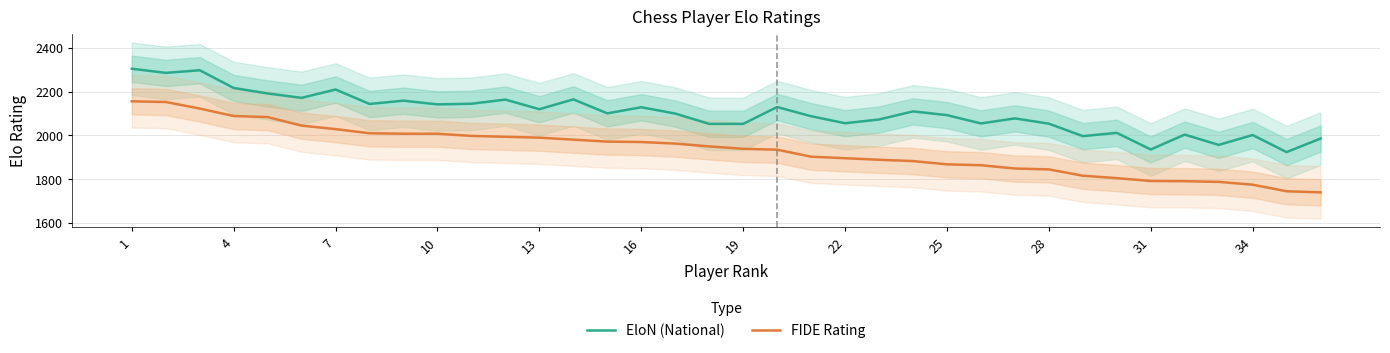

What is the minimum value for EloN (National)?

1924